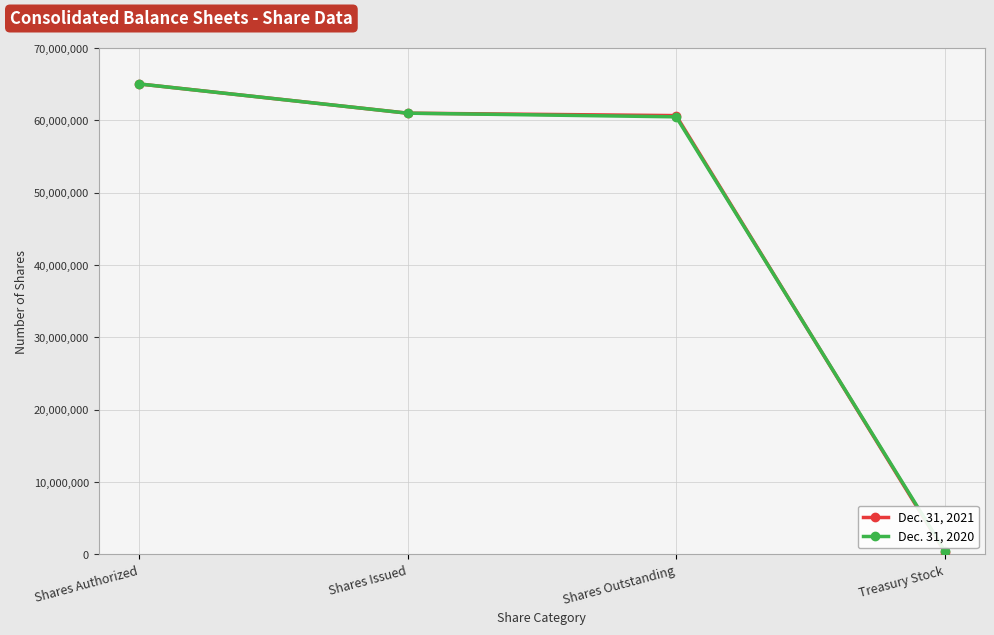

True or false: Dec. 31, 2020 has more than 1 points higher than both neighbors.

False